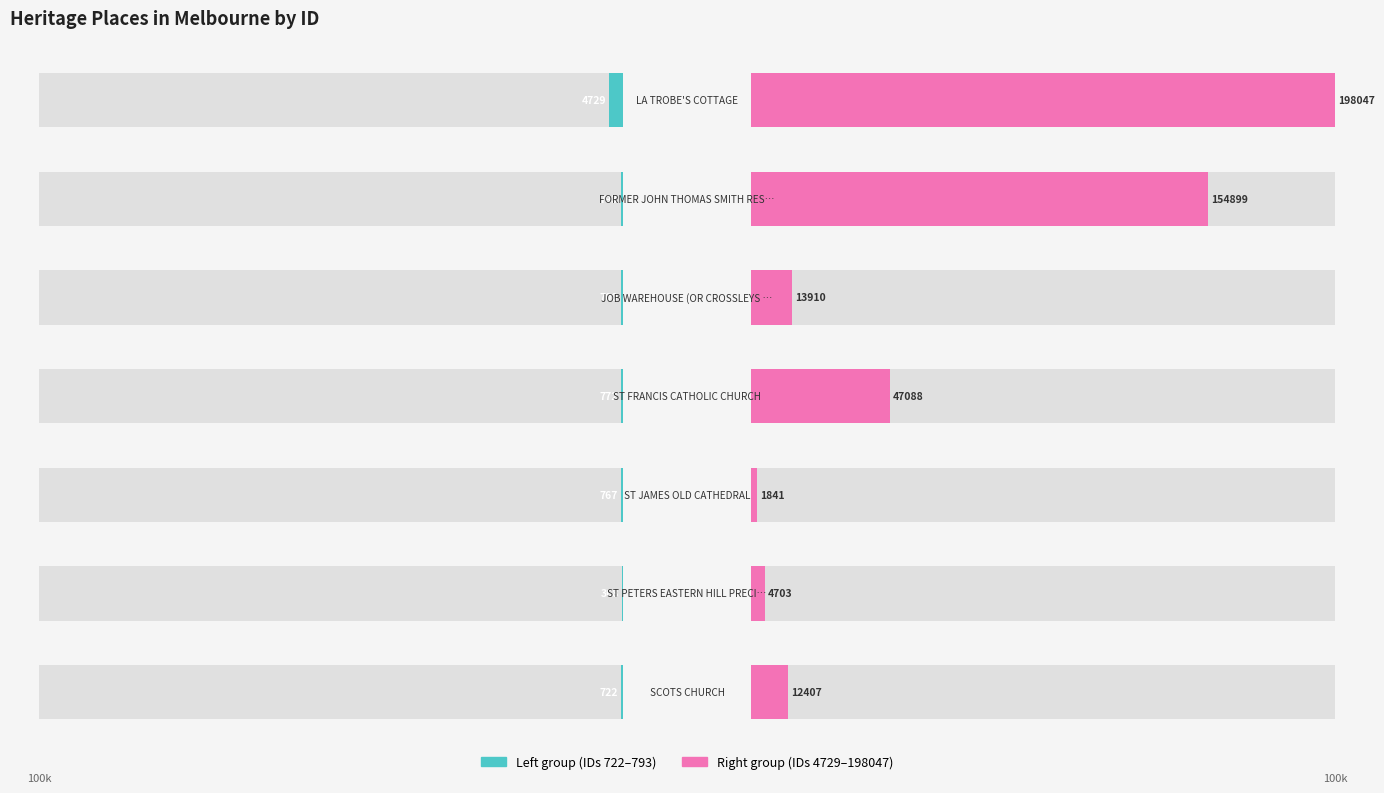

How many groups of bars are there?

7